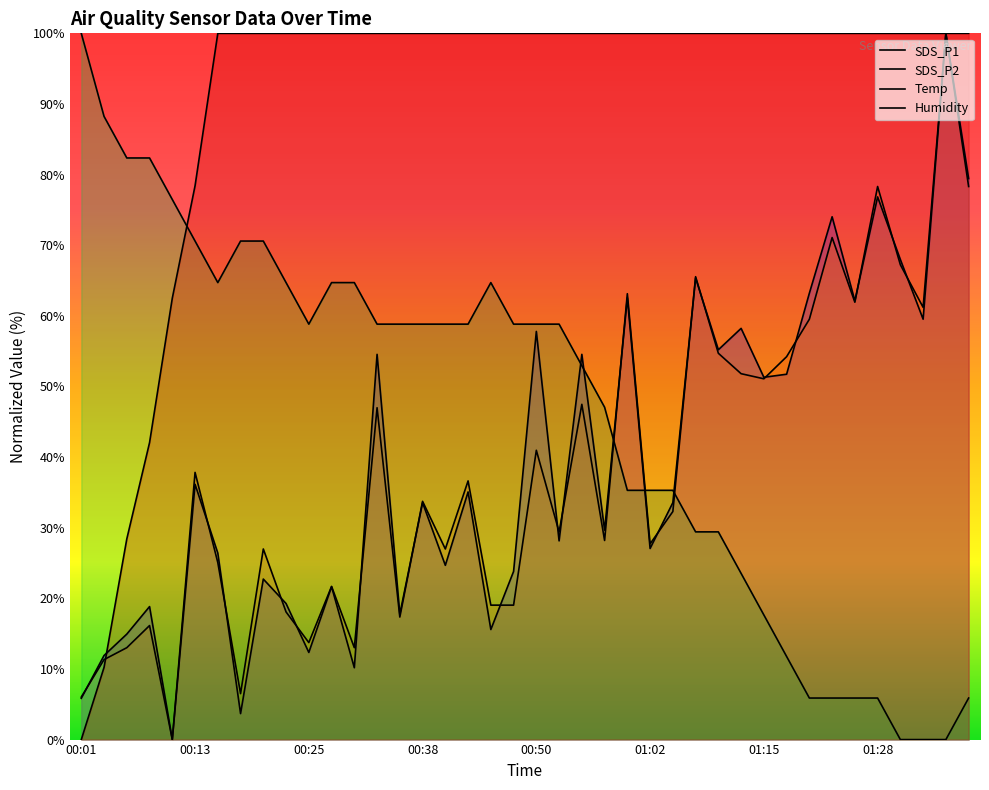

Is it true that Temp equals 117.8 at 00:03?

False